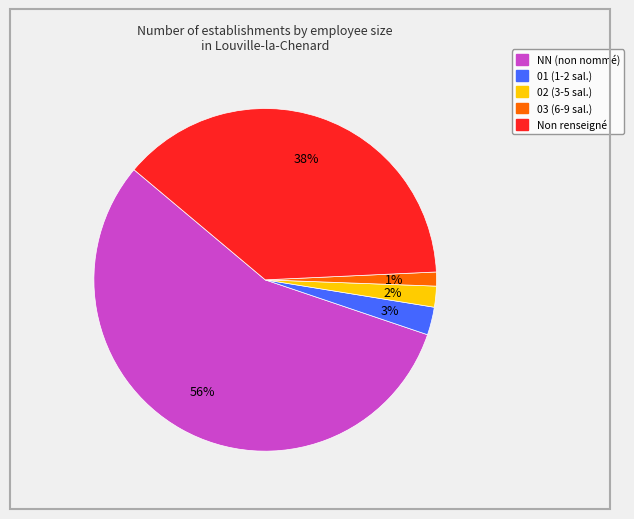

Is there a majority slice in this chart?

Yes